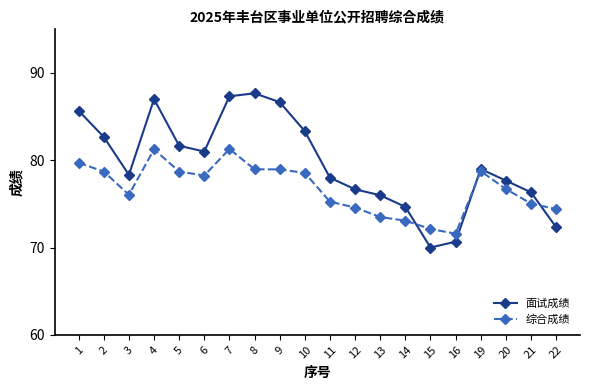

What is the value of the 综合成绩 point at the 20th from the left?

74.4